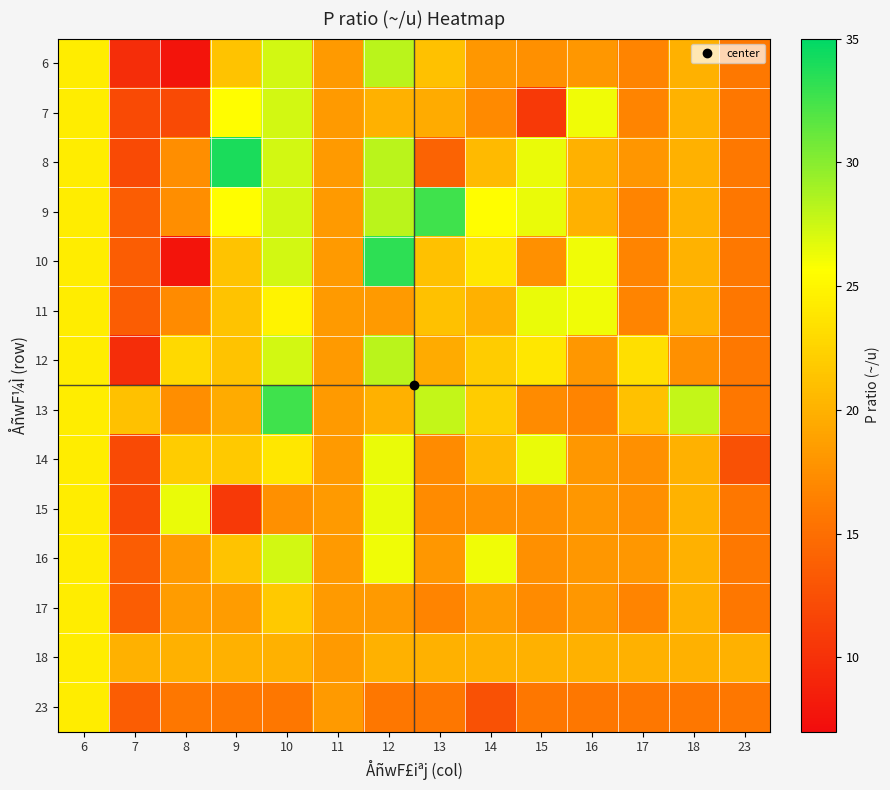

What is the total value across all series at 9?

297.1